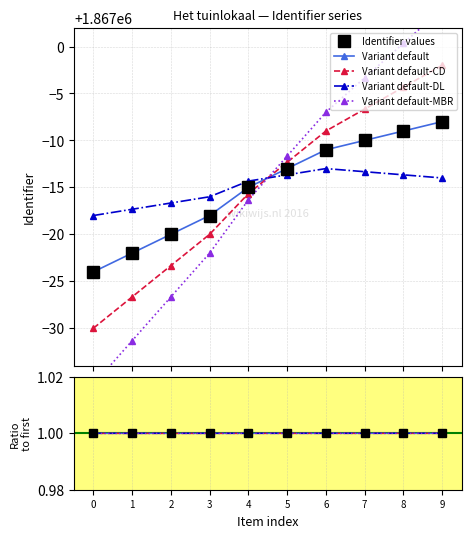

How many Ratio to first values are between 1 and 2?

10